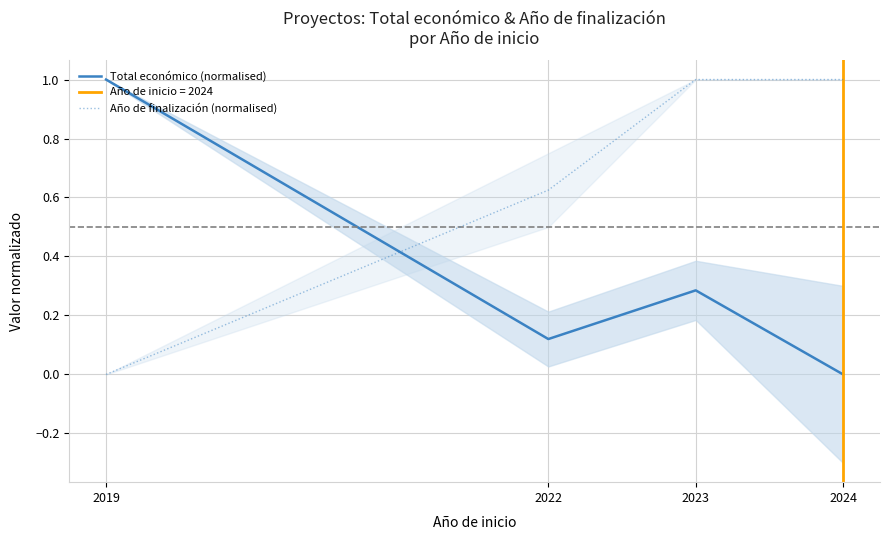

How many interior local valleys does the Total económico (normalised) series have?

1